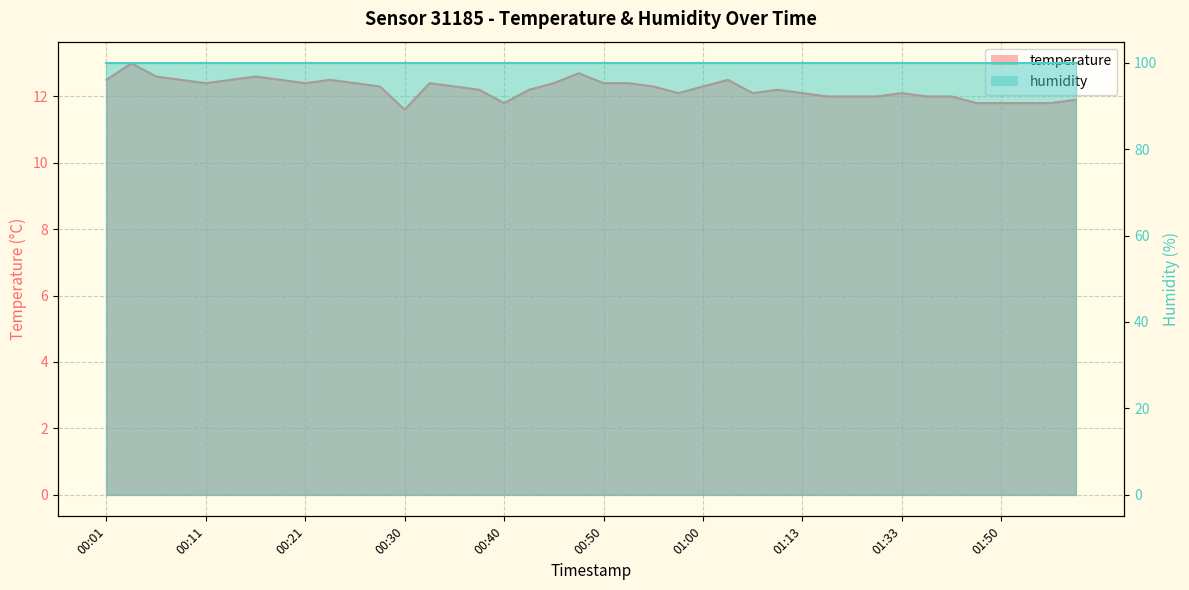

What is the sum of all values?

489.4